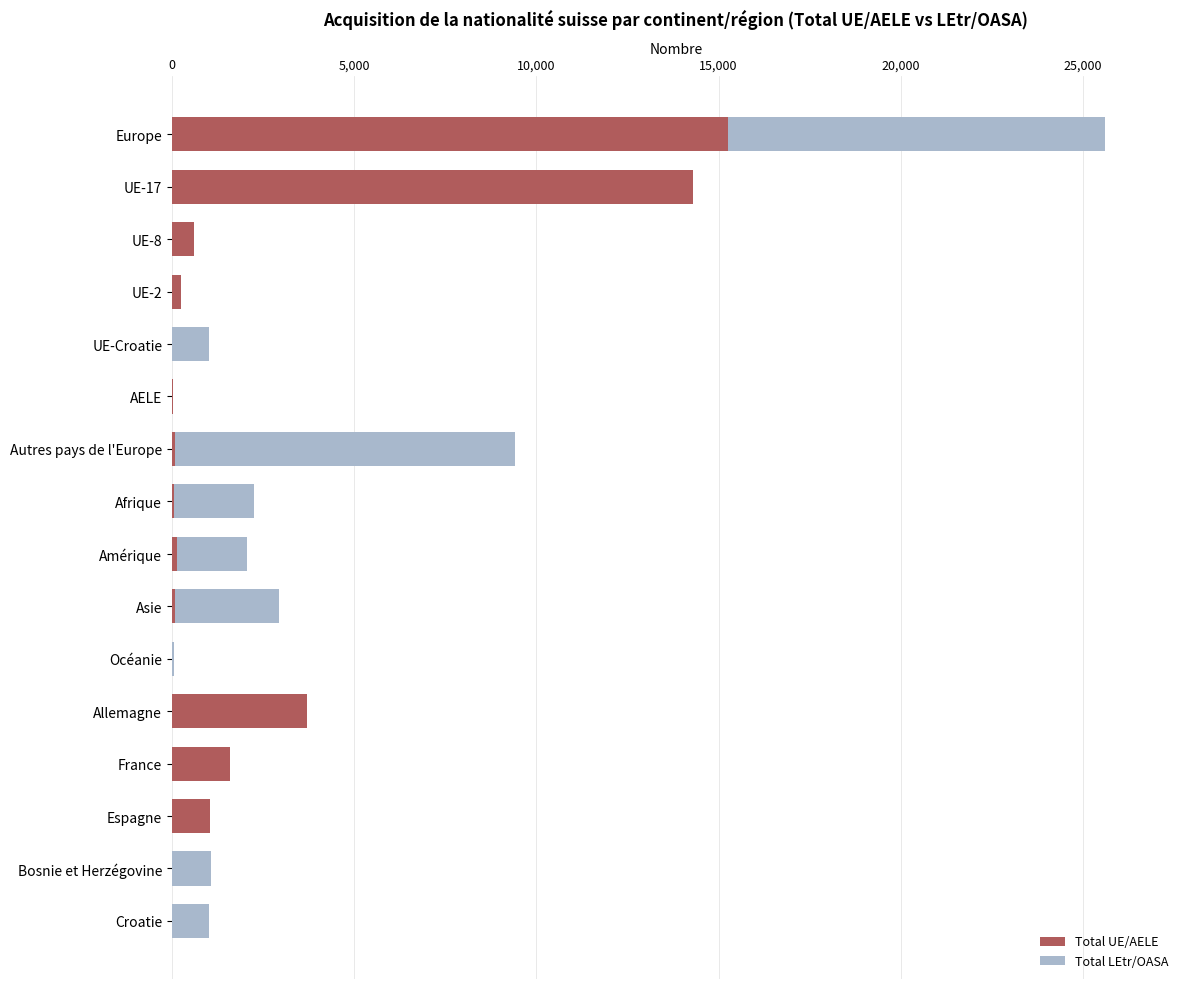

Count the number of data series in this chart.

2